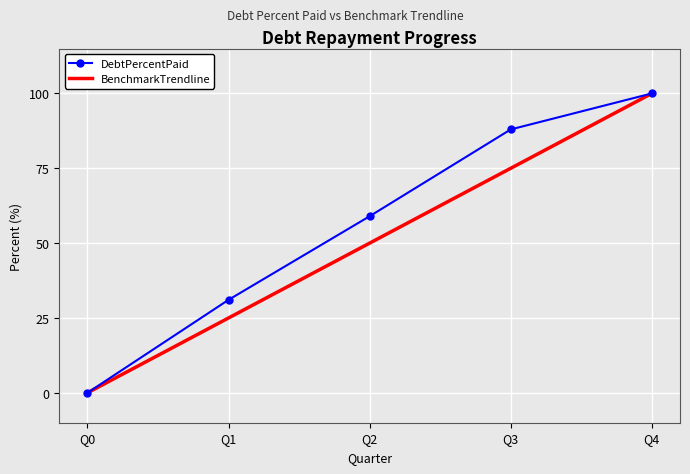

Reading left to right, transcribe all the data shown in this chart.

DebtPercentPaid: 0.0	31.1	59.0	88.0	100.0
BenchmarkTrendline: 0.0	25.0	50.0	75.0	100.0